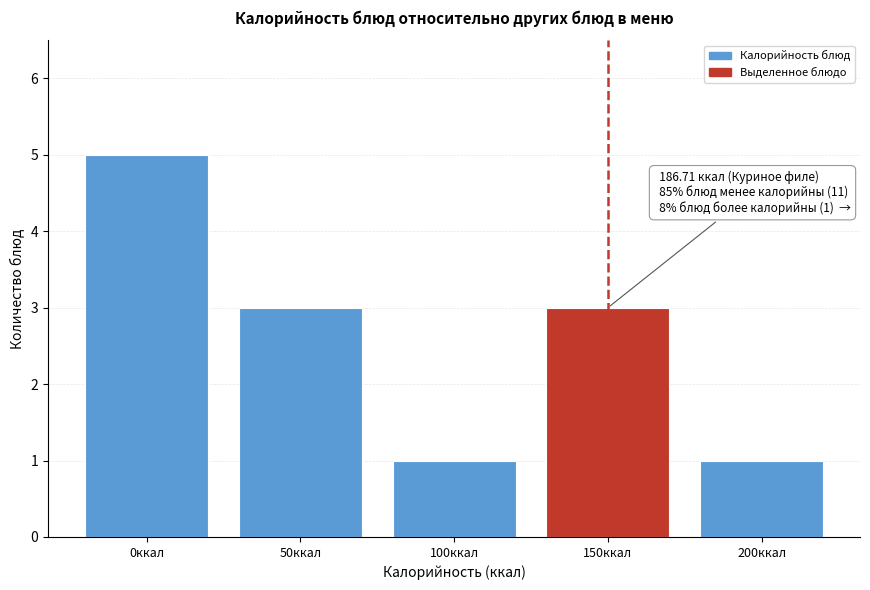

Reading left to right, list all the values displayed in this chart.

5	3	1	3	1